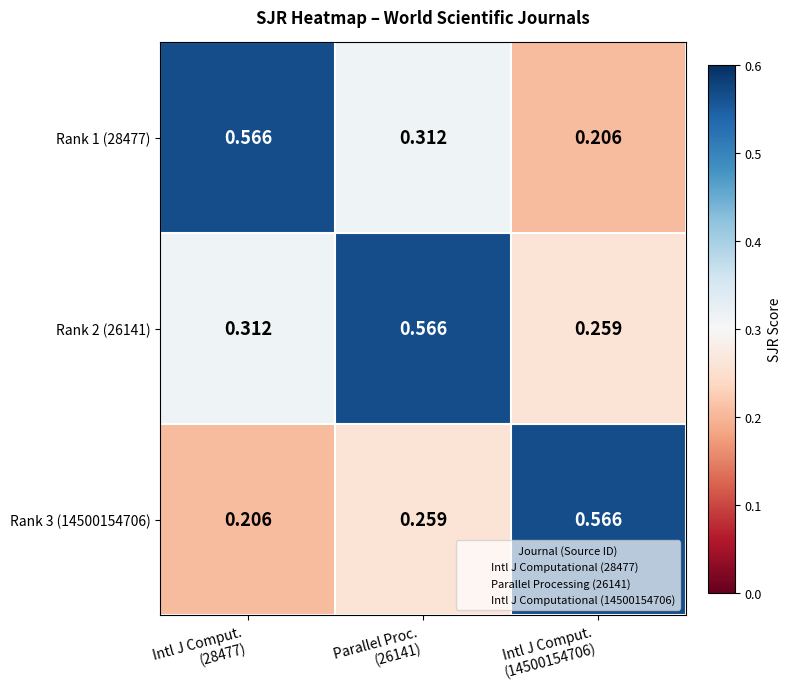

Count the number of categories in the chart.

3